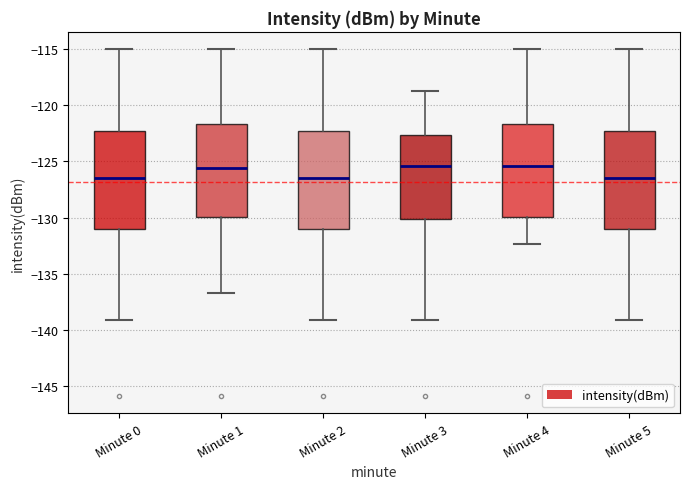

Reading left to right, read every box against the y-axis: the position of its median line, the range the box covers, and the ends of its whiskers. The values are not printed on the chart, so give them approximately, as read against the axis.

Minute 0: median -126.5, box -131.0 to -122.5, whiskers -139.0 to -115.0
Minute 1: median -125.5, box -130.0 to -121.5, whiskers -136.5 to -115.0
Minute 2: median -126.5, box -131.0 to -122.5, whiskers -139.0 to -115.0
Minute 3: median -125.5, box -130.0 to -122.5, whiskers -139.0 to -119.0
Minute 4: median -125.5, box -130.0 to -121.5, whiskers -132.5 to -115.0
Minute 5: median -126.5, box -131.0 to -122.5, whiskers -139.0 to -115.0